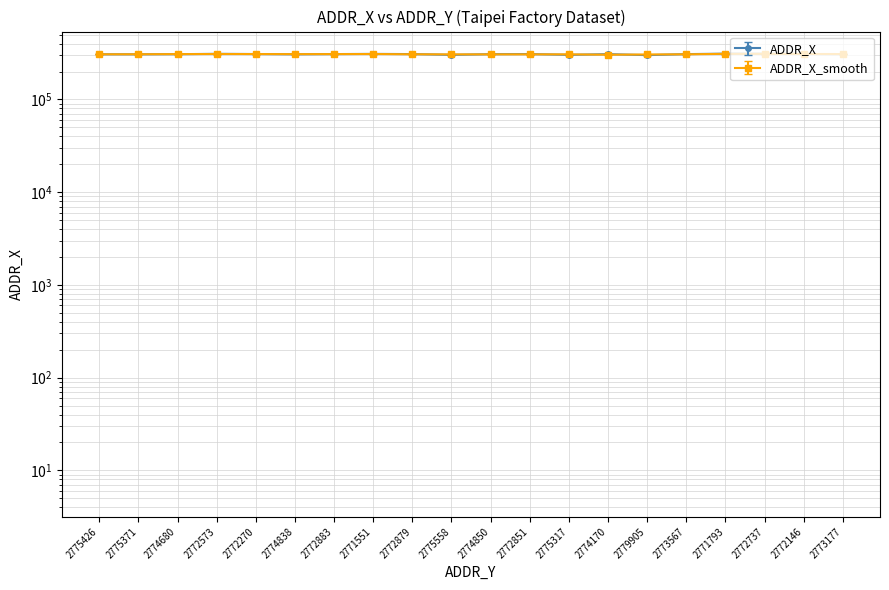

Is the value of ADDR_X at 2774838 greater than the value of ADDR_X_upper at 2772573?

No